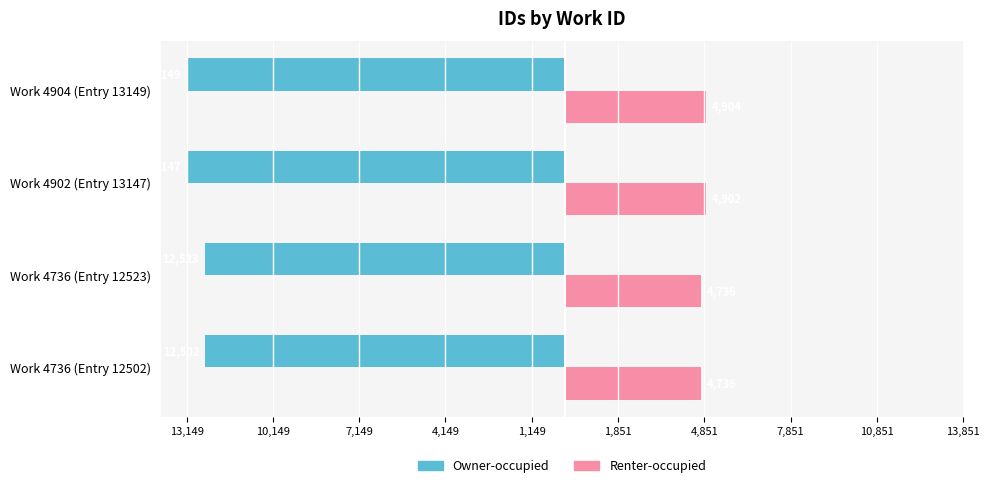

What is the smallest value displayed?

-13149